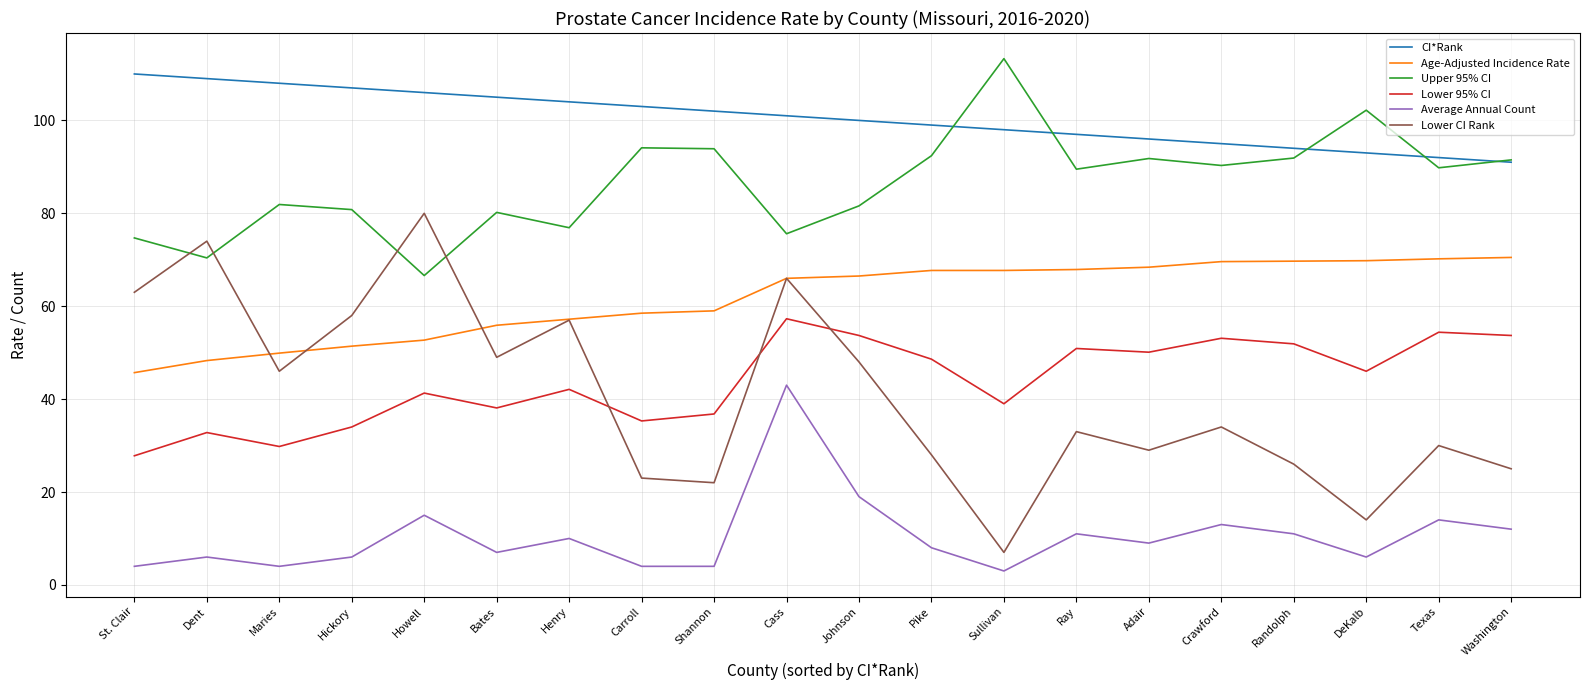

What is the difference between the maximum and second lowest values in the CI*Rank series?

18.0